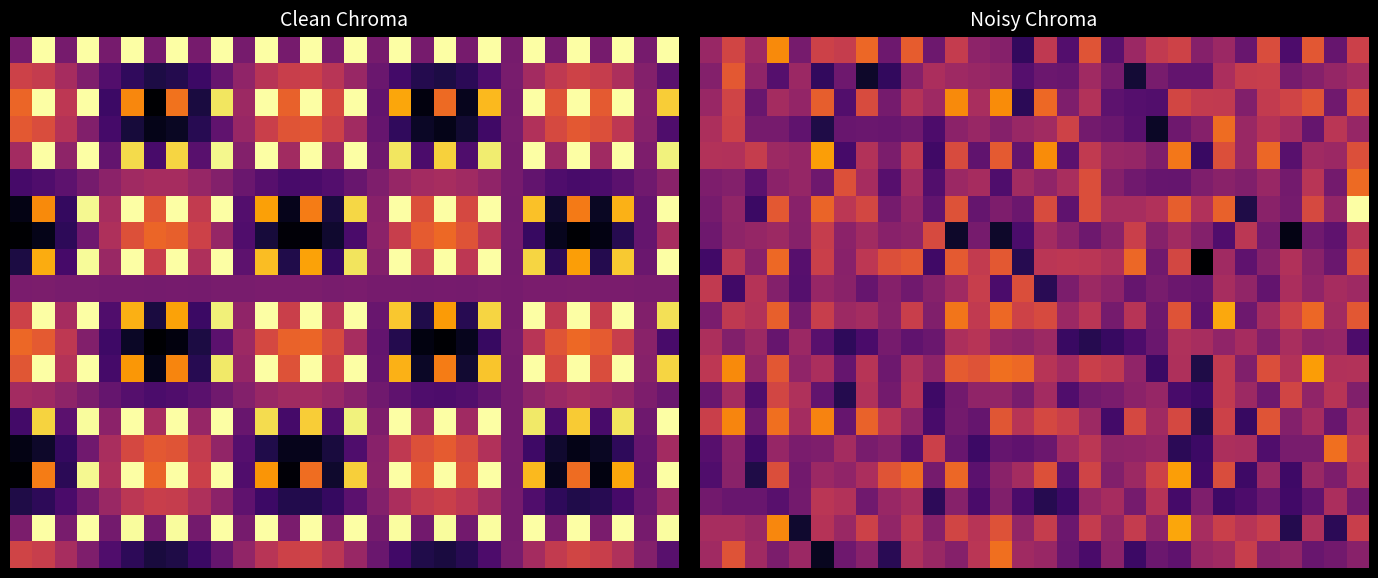

What is the spread (max minus min) of values at 8?

529.4